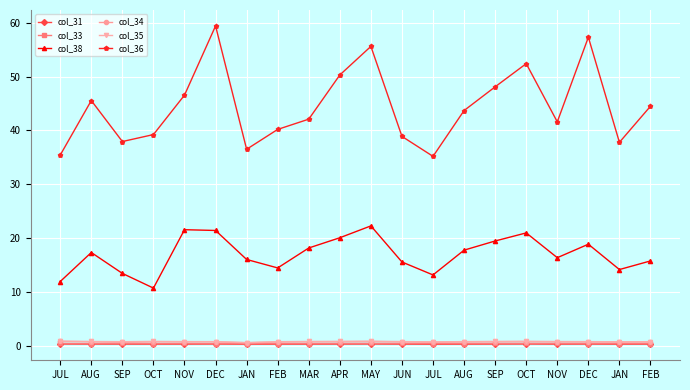

How many categories are shown in the chart?

20